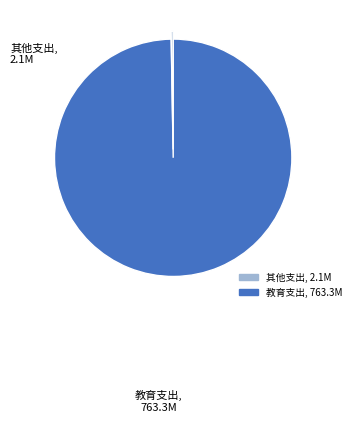

Is there any slice that represents more than half of the pie?

Yes